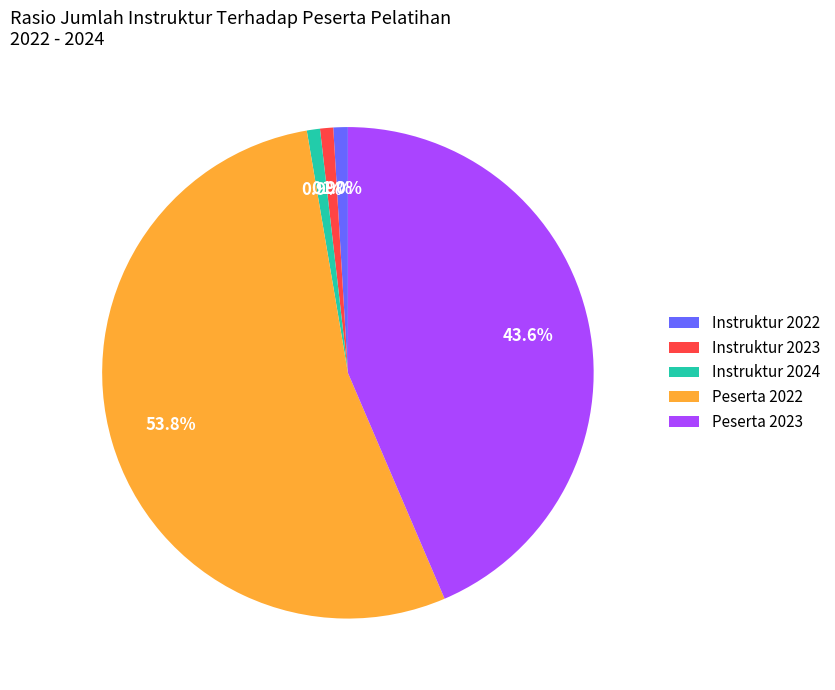

Between Peserta 2023 and Instruktur 2022, which is larger?

Peserta 2023